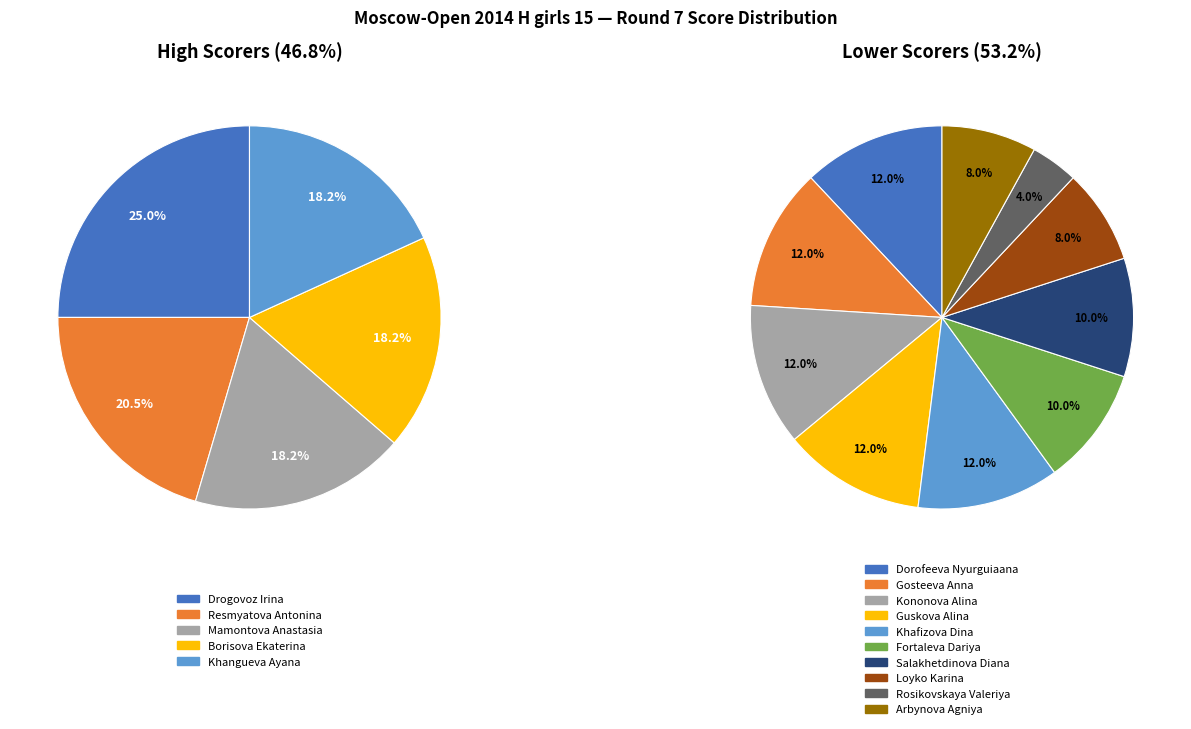

What is the smallest slice in the pie chart?

Rosikovskaya Valeriya